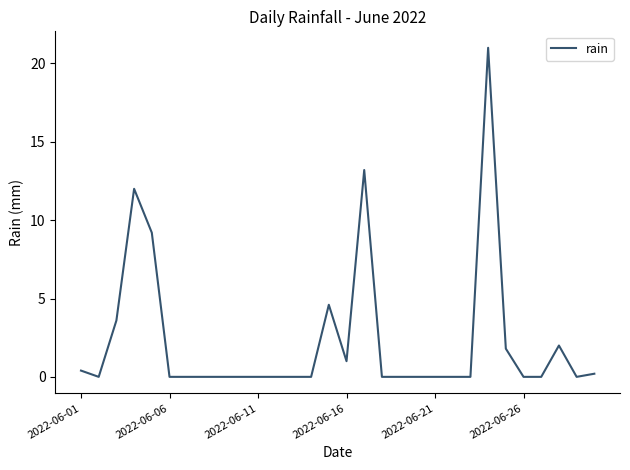

What is the difference between the maximum and minimum values?

21.0